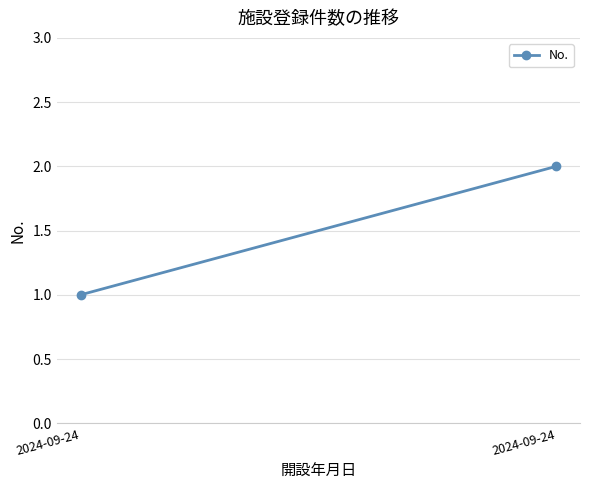

What is the difference between the maximum and minimum values?

1